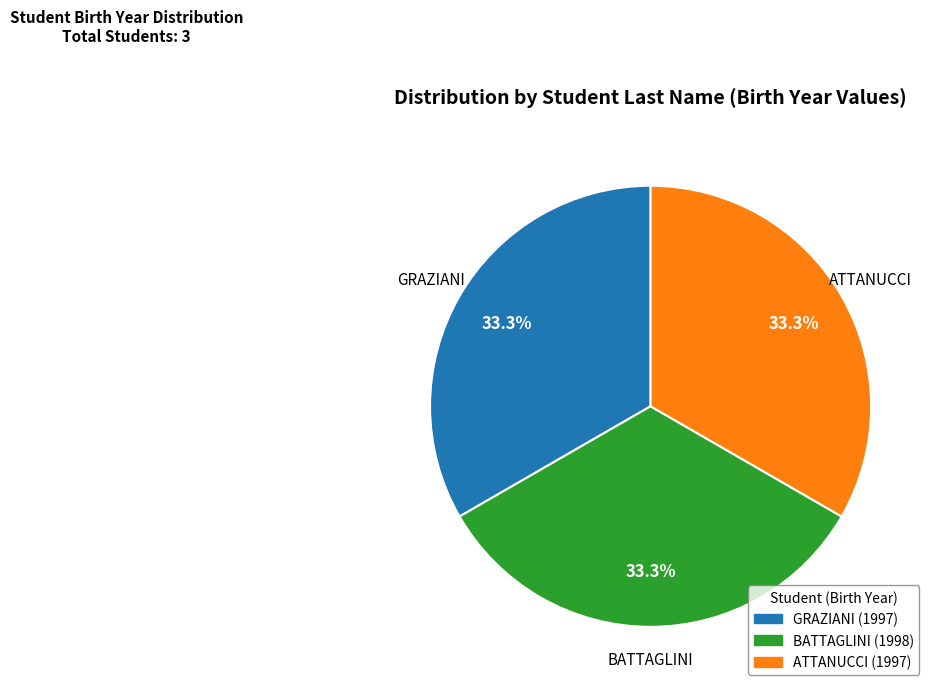

What percentage do ATTANUCCI and BATTAGLINI together represent?

66.7%